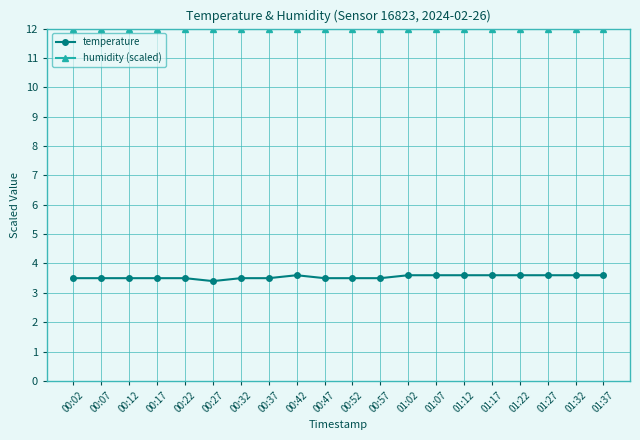

True or false: humidity (scaled) and temperature intersect in this chart.

False